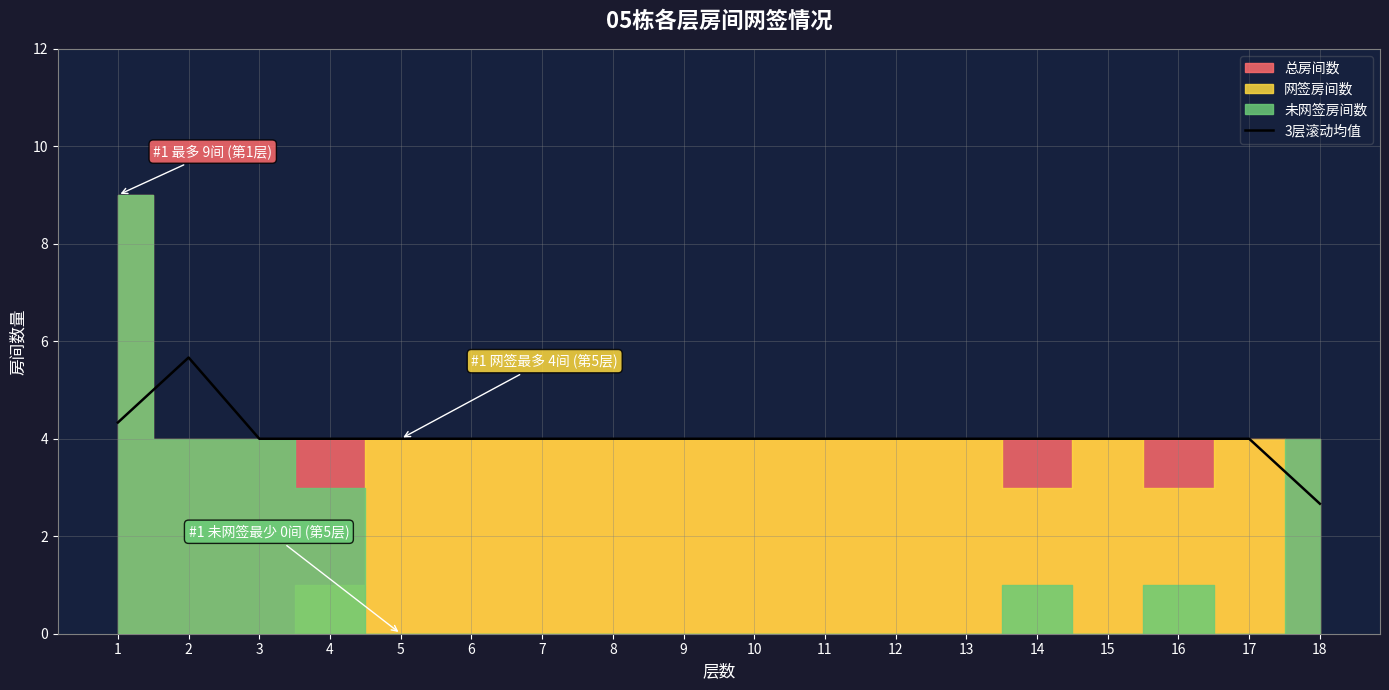

Where is the first local maximum?

2